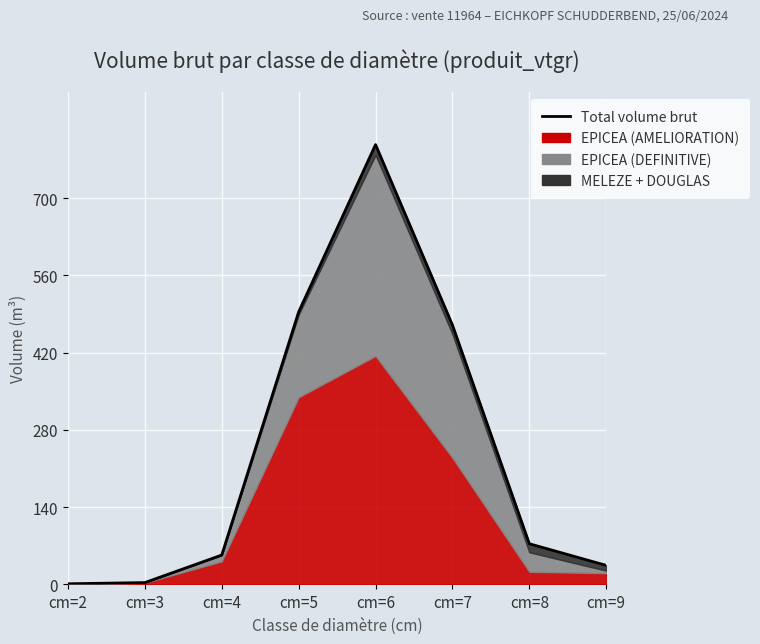

What is the value of the 2nd point from the left?

3.4